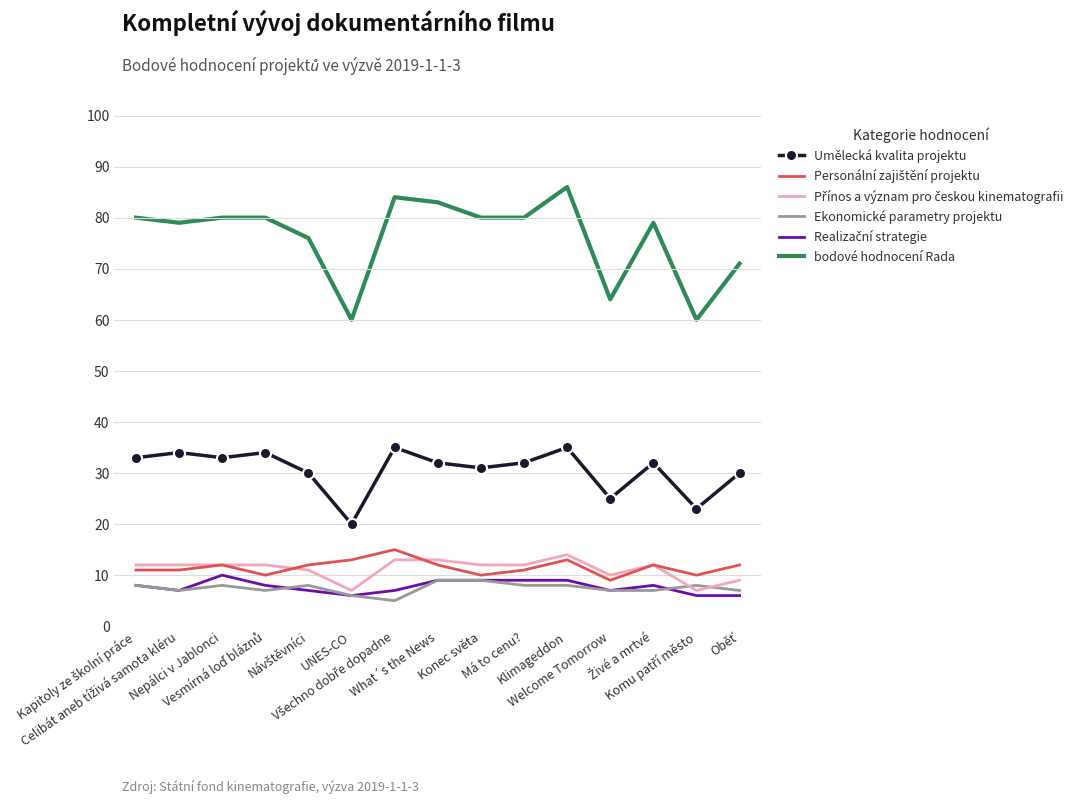

Which series has the largest range (max minus min)?

bodové hodnocení Rada